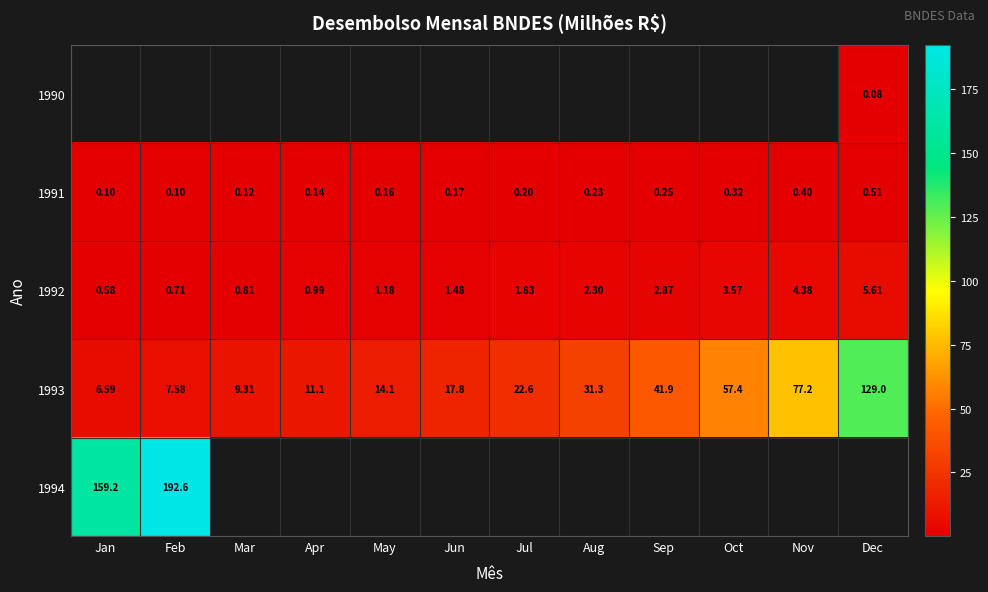

How many data points does each series have?

12